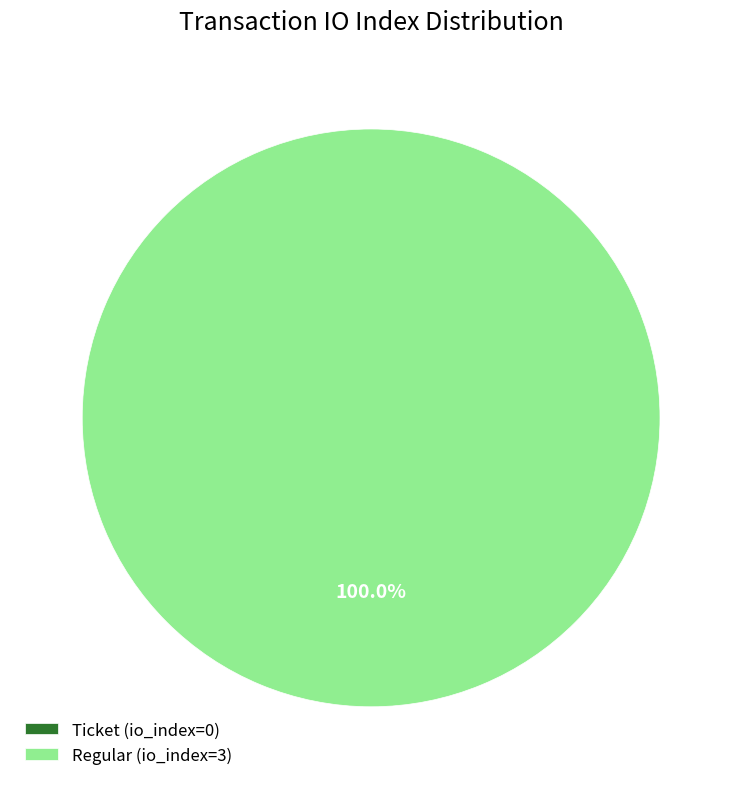

Which category has the smallest portion of the pie?

Ticket (io_index=0)